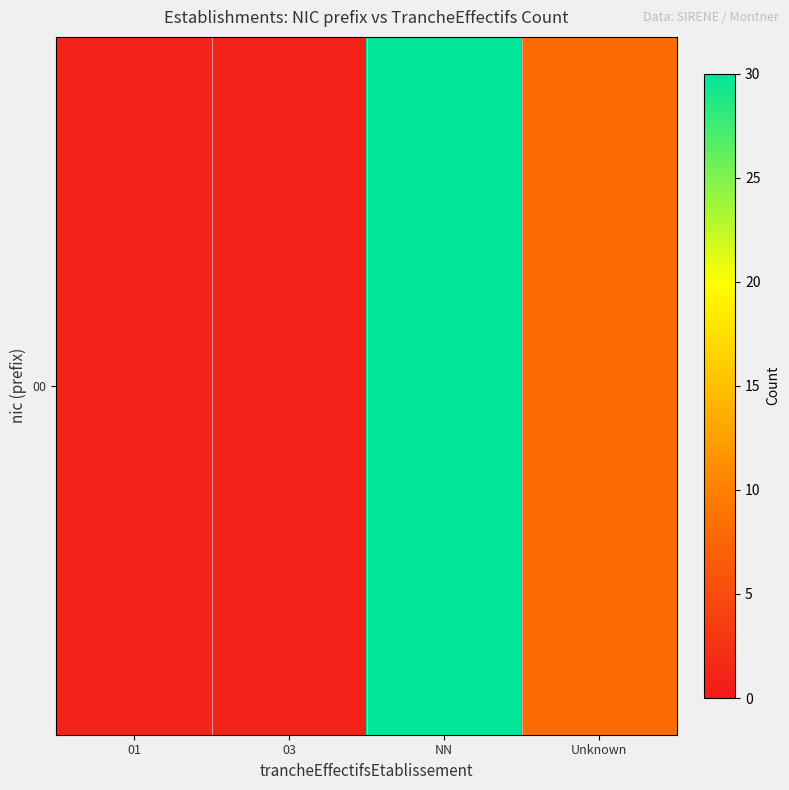

What is the smallest value displayed?

1